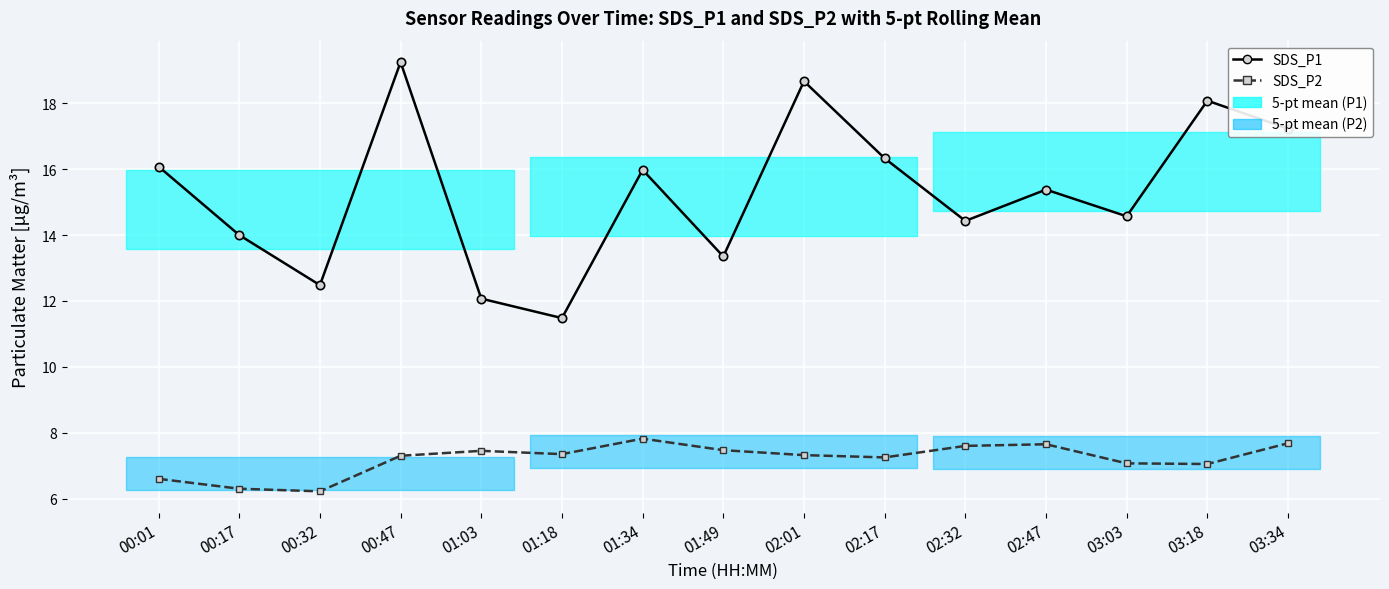

Which category has the lowest value across all series?

00:32